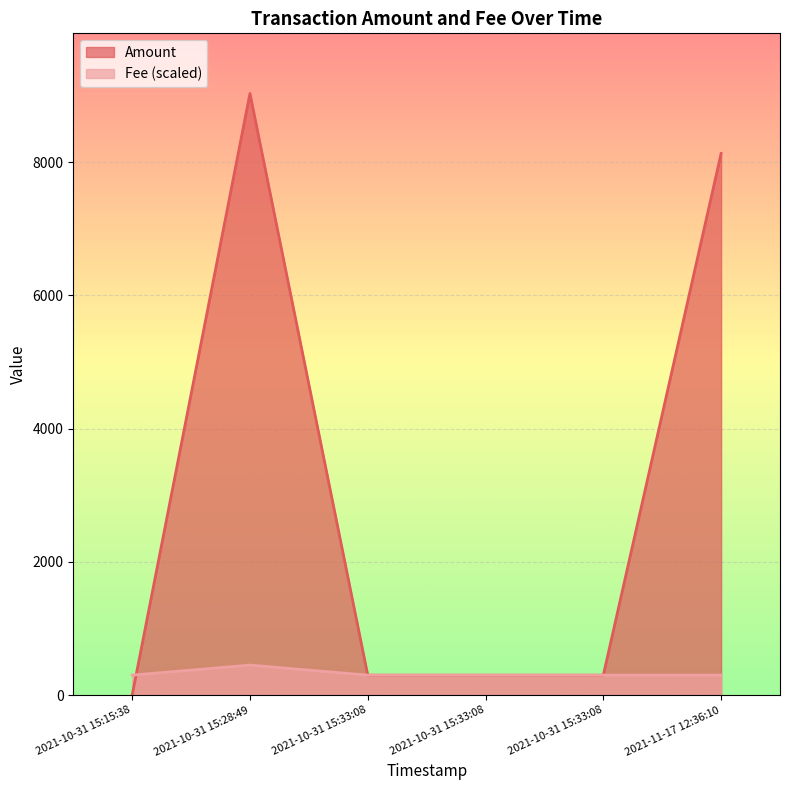

Does the chart display data point markers on the line(s)?

No